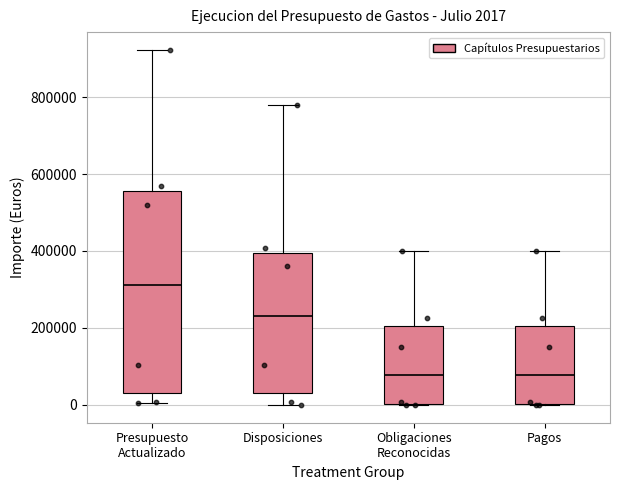

Comparing the boxes themselves (not the whiskers), which one is the tallest?

Presupuesto Actualizado